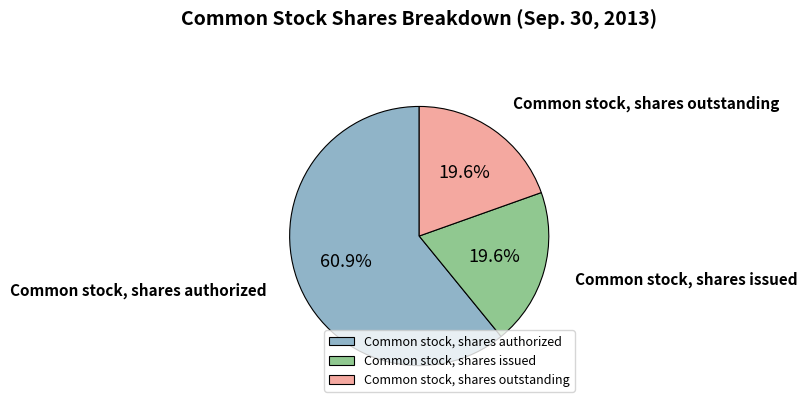

What percentage is NOT represented by Common stock, shares issued?

80.4%